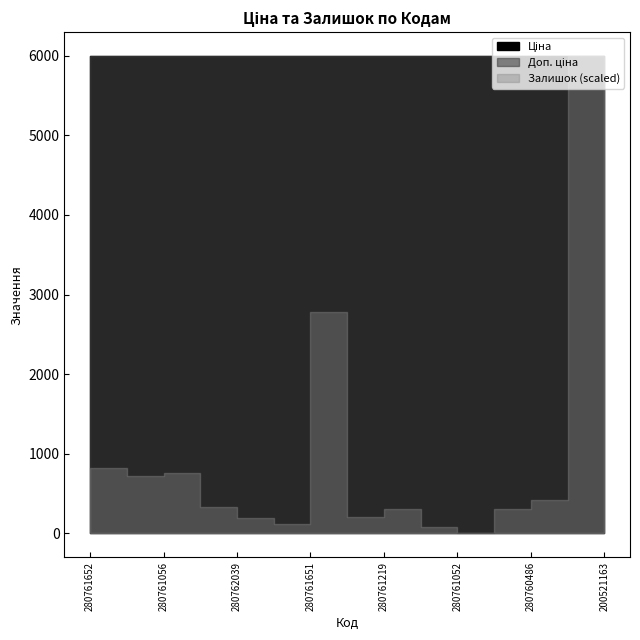

How many categories are shown in the chart?

15